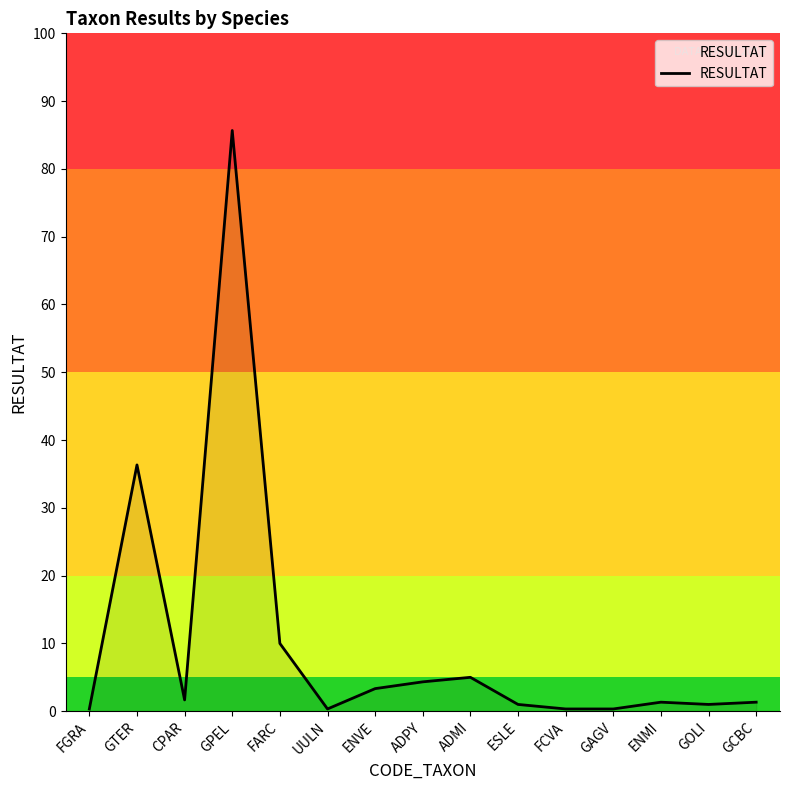

Is this an area chart (filled region under the line)?

Yes